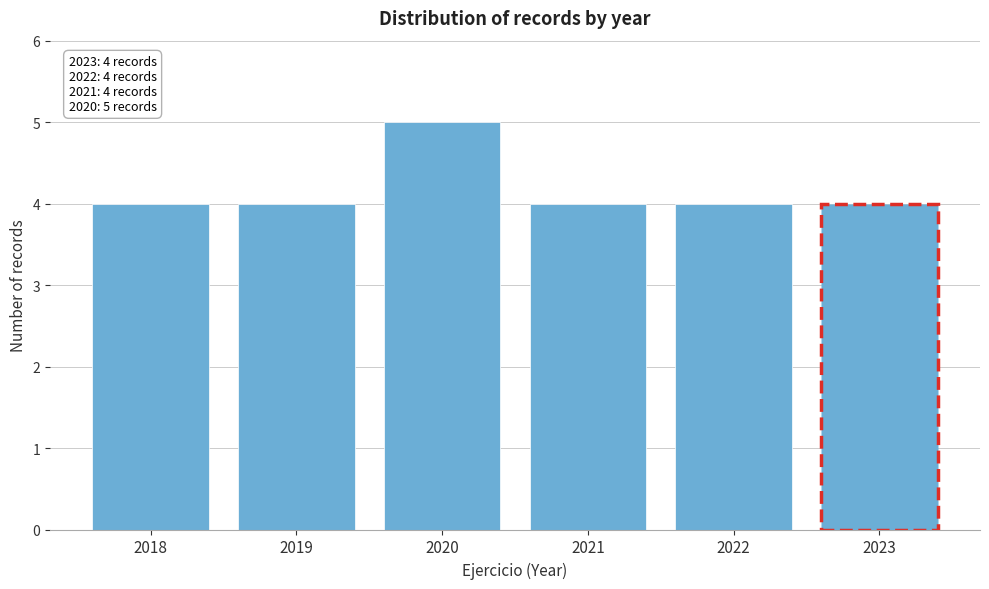

Reading left to right, extract all data points from this chart.

2018=4	2019=4	2020=5	2021=4	2022=4	2023=4